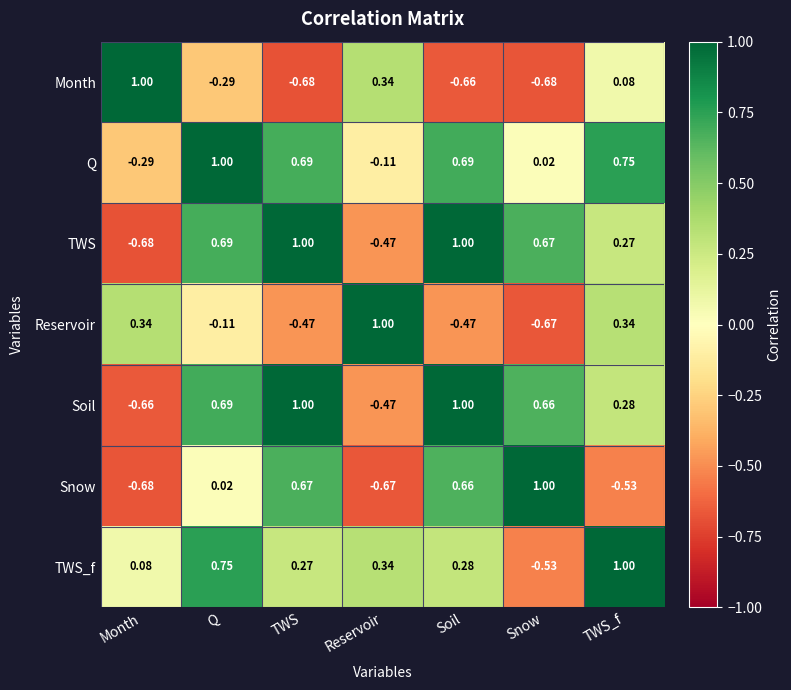

How many distinct data groups are displayed?

7